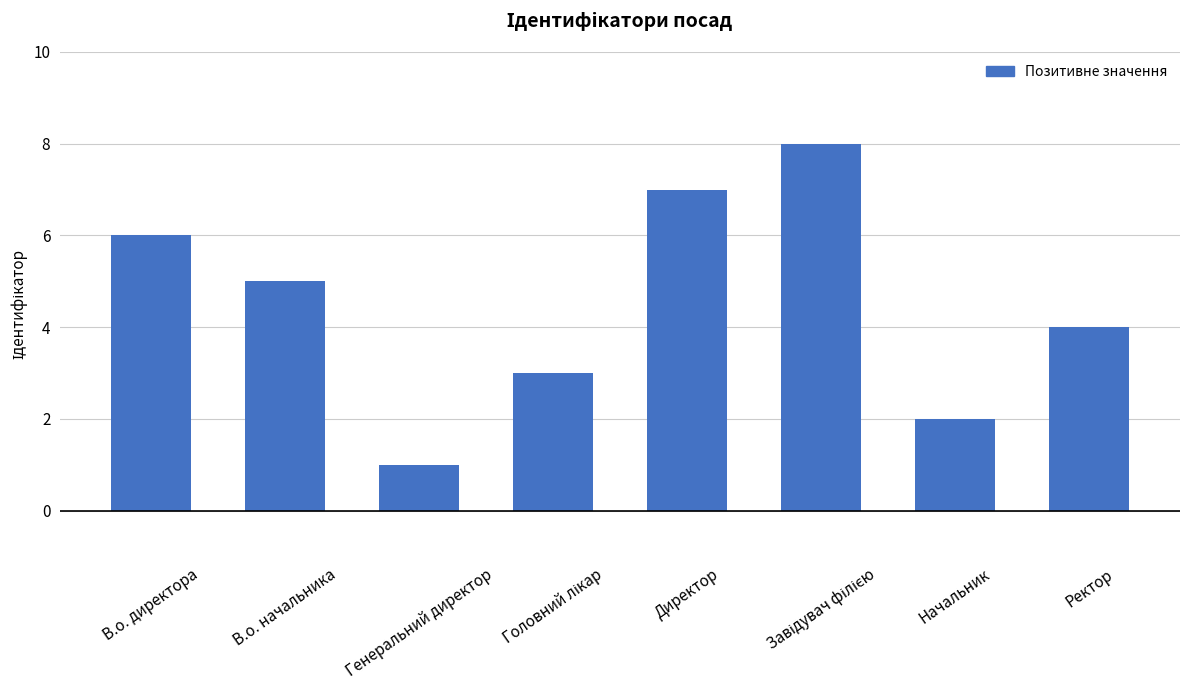

The value at В.о. директора is 4. True or false?

False